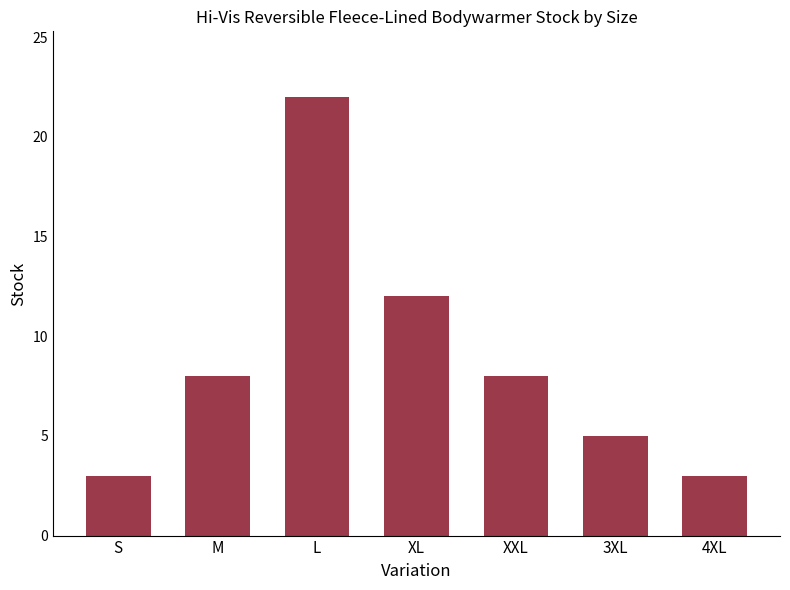

Approximately how many times larger is the value at 4XL compared to XXL?

0.4